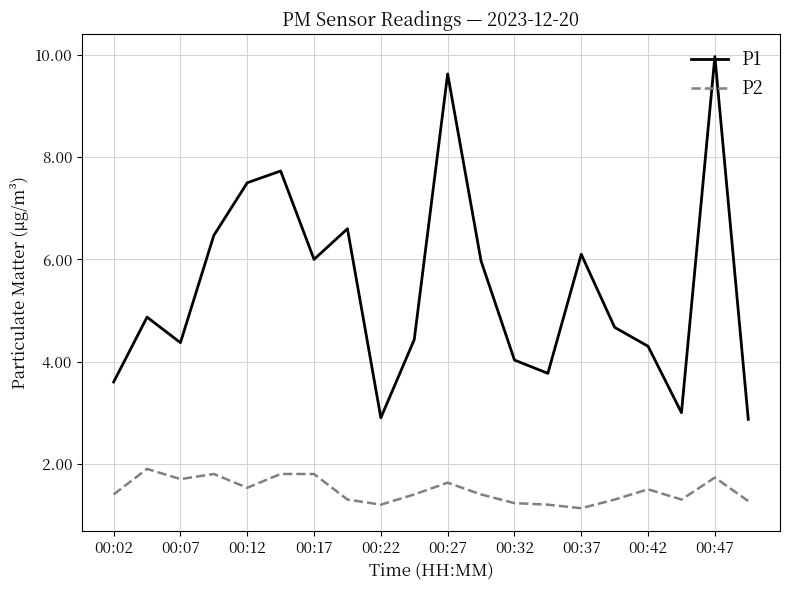

List the series in order of their overall mean, highest first.

P1, P2